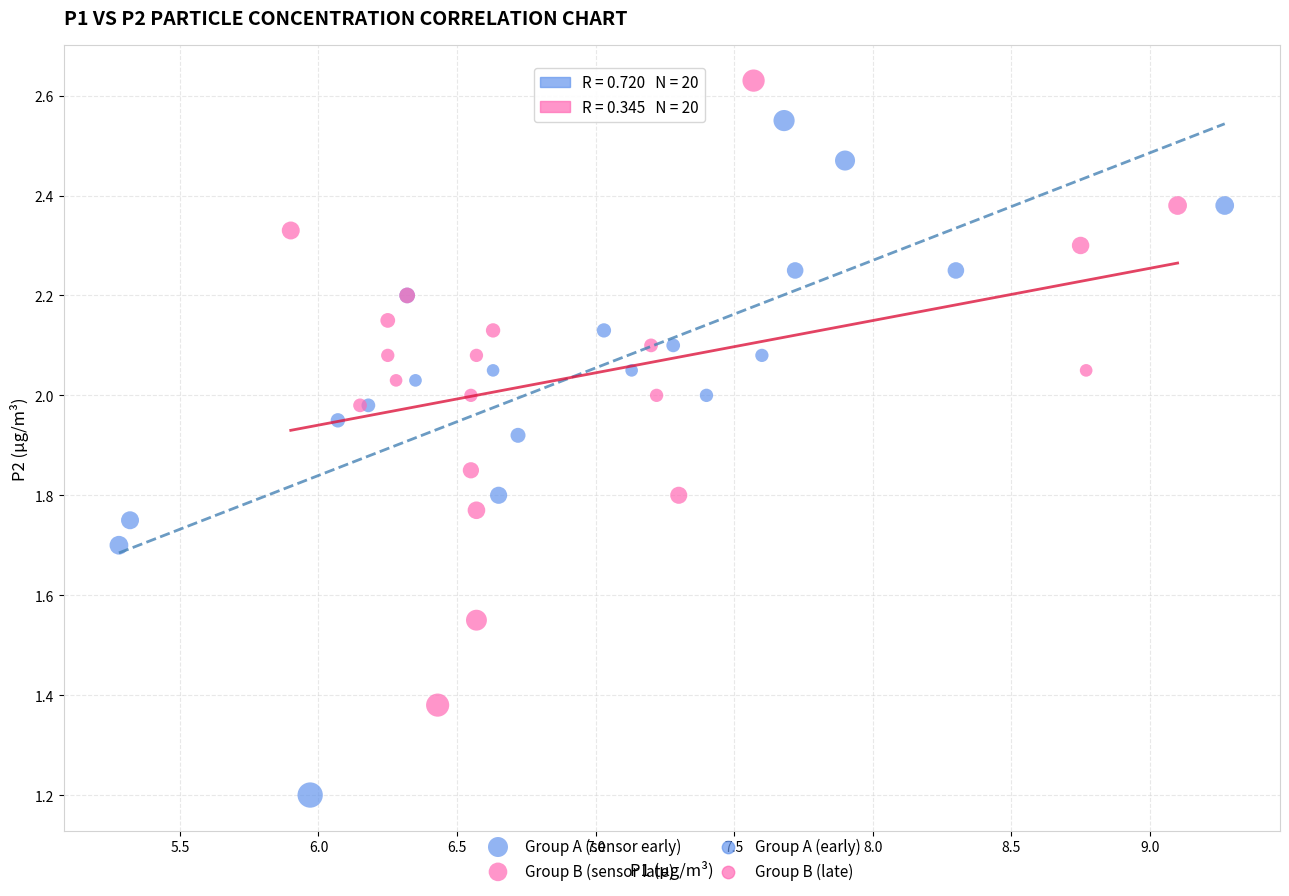

Which series reaches the minimum Y coordinate?

Group A (sensor early)